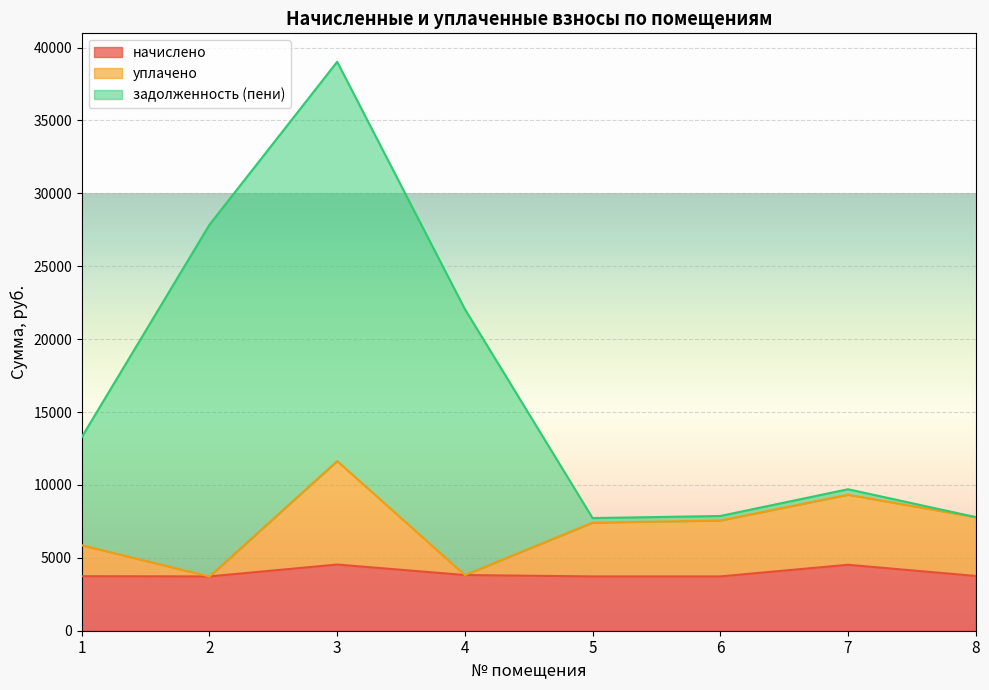

How many lines are shown in the chart?

3